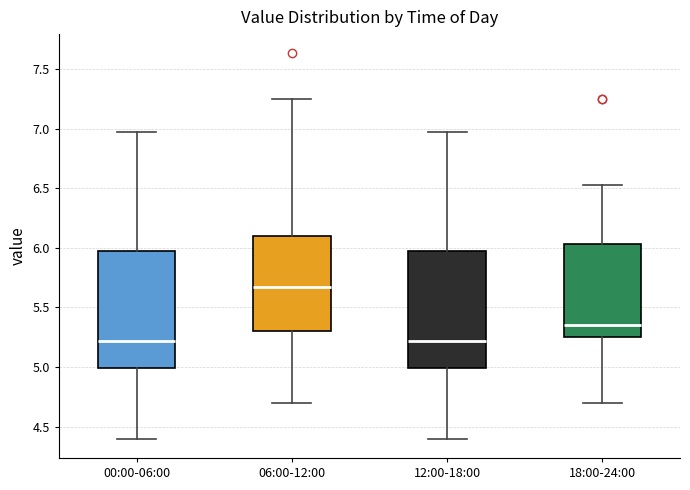

Which box has the highest median line?

06:00-12:00